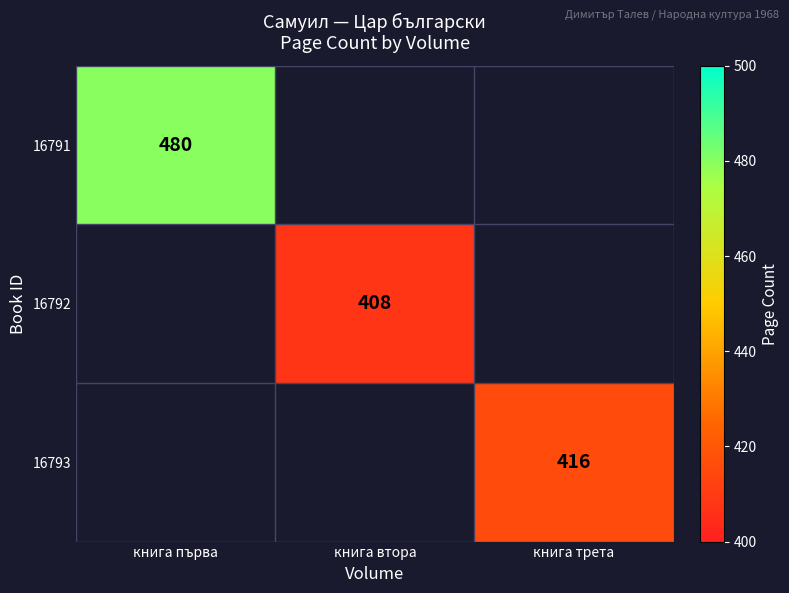

The value of 16791 at книга първа is 480. True or false?

True